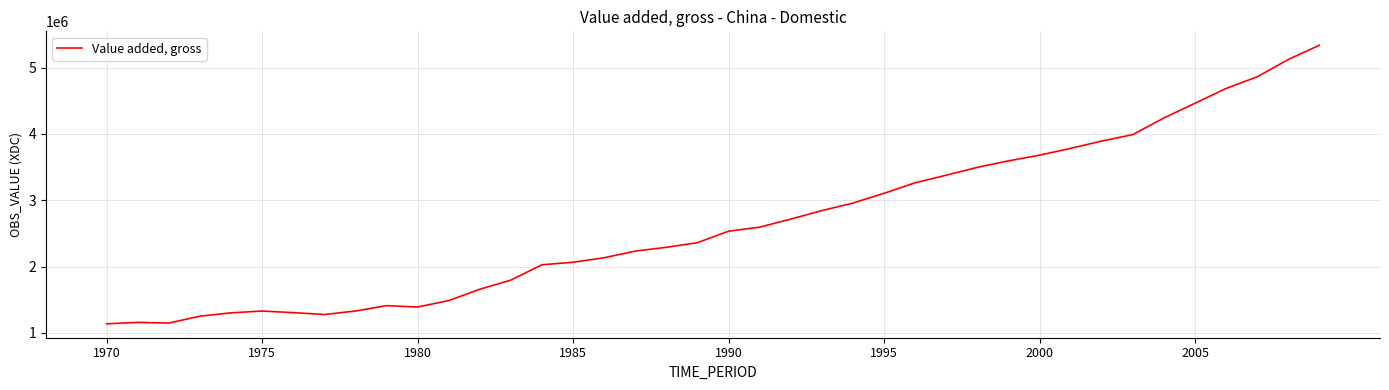

How many distinct data groups are displayed?

1